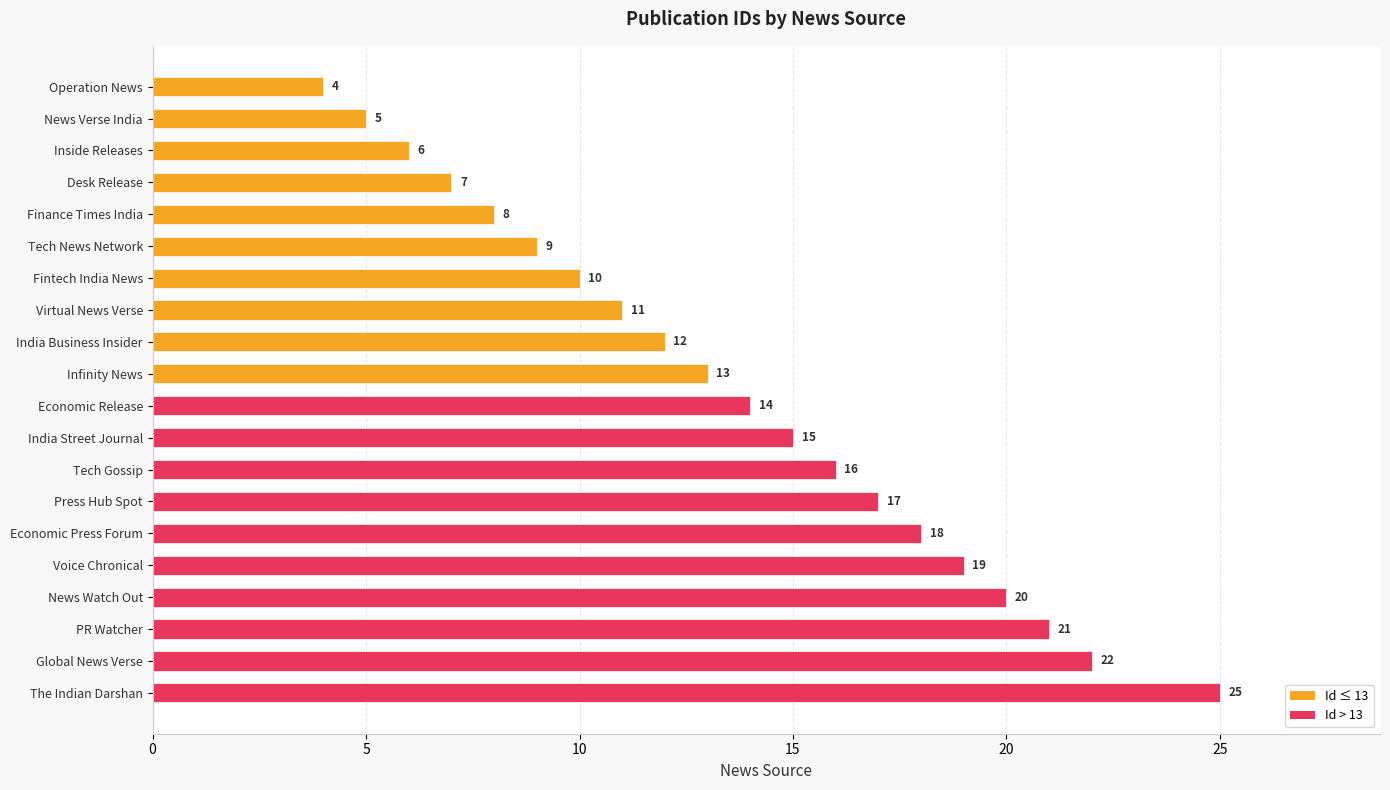

Rank the categories by value from highest to lowest.

The Indian Darshan, Global News Verse, PR Watcher, News Watch Out, Voice Chronical, Economic Press Forum, Press Hub Spot, Tech Gossip, India Street Journal, Economic Release, Infinity News, India Business Insider, Virtual News Verse, Fintech India News, Tech News Network, Finance Times India, Desk Release, Inside Releases, News Verse India, Operation News